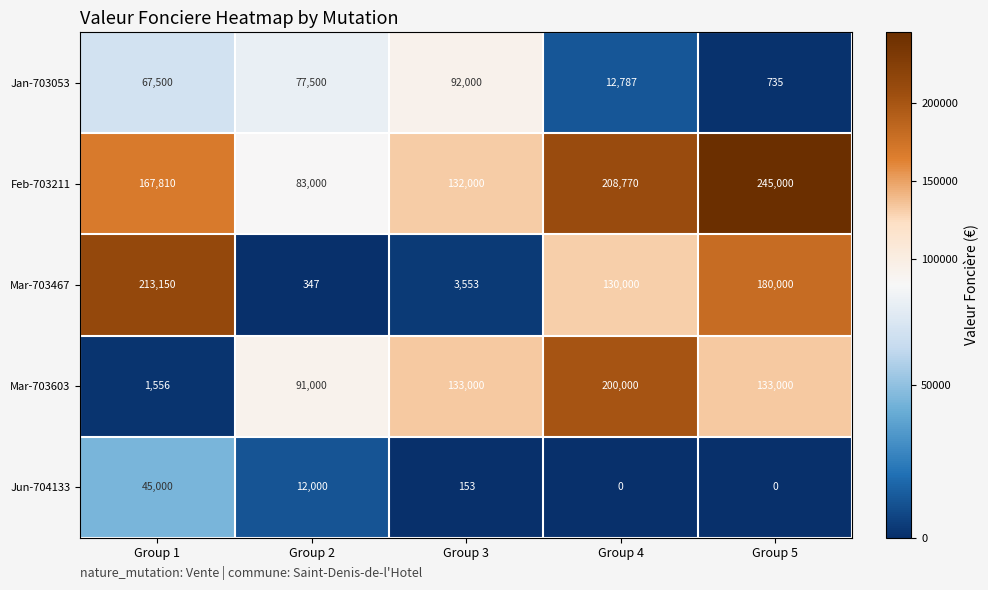

What is the difference between the maximum and minimum values in the Feb-703211 series?

162000